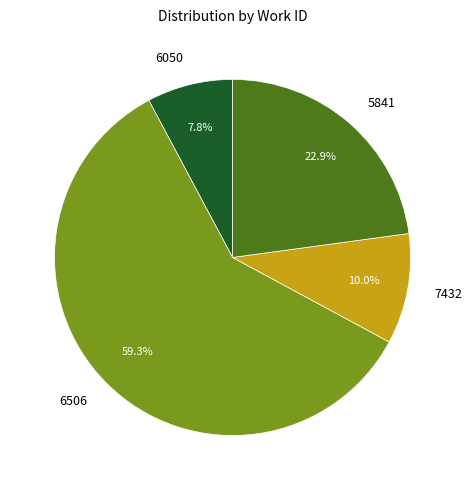

Rank the categories by value from lowest to highest.

6050, 7432, 5841, 6506